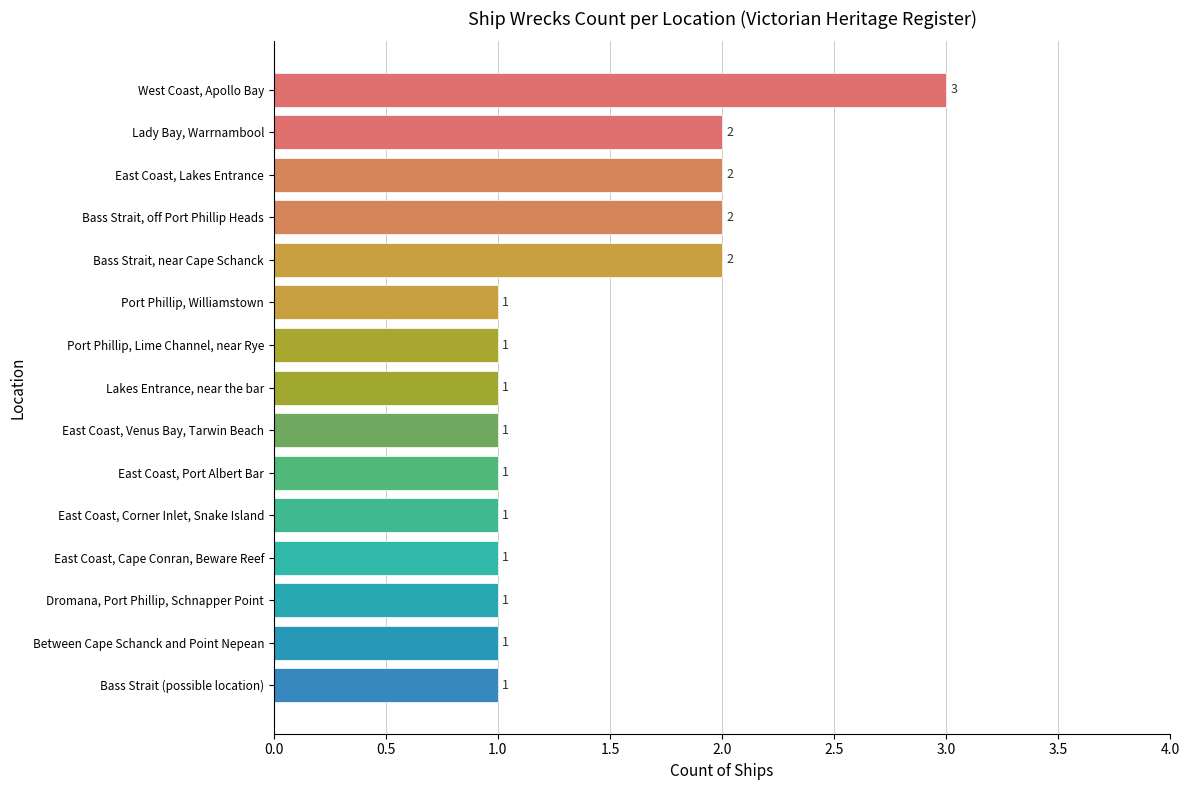

Count the values in the range 1 to 2.

14